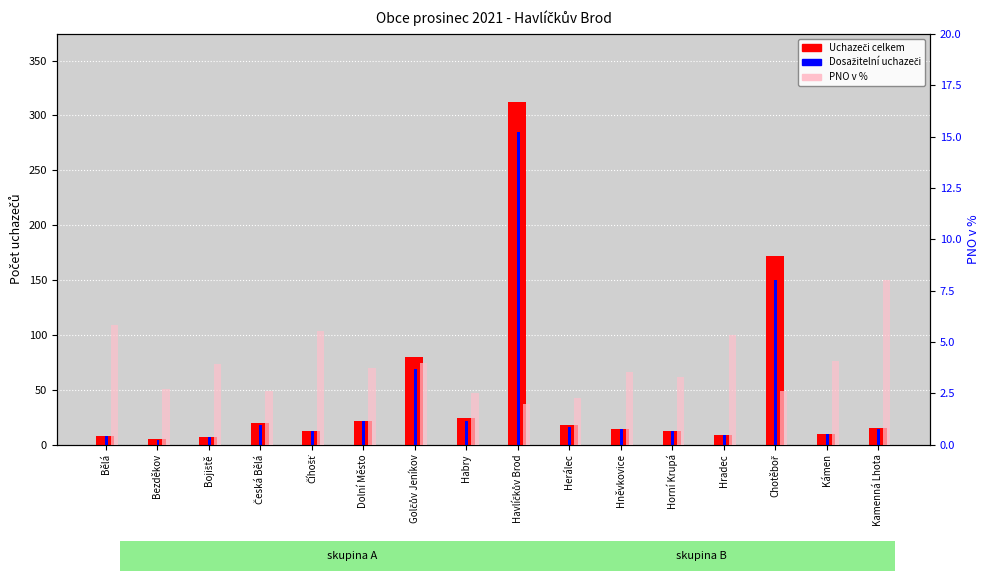

What is the value of the PNO v % bar at the 4th from the left?

2.6